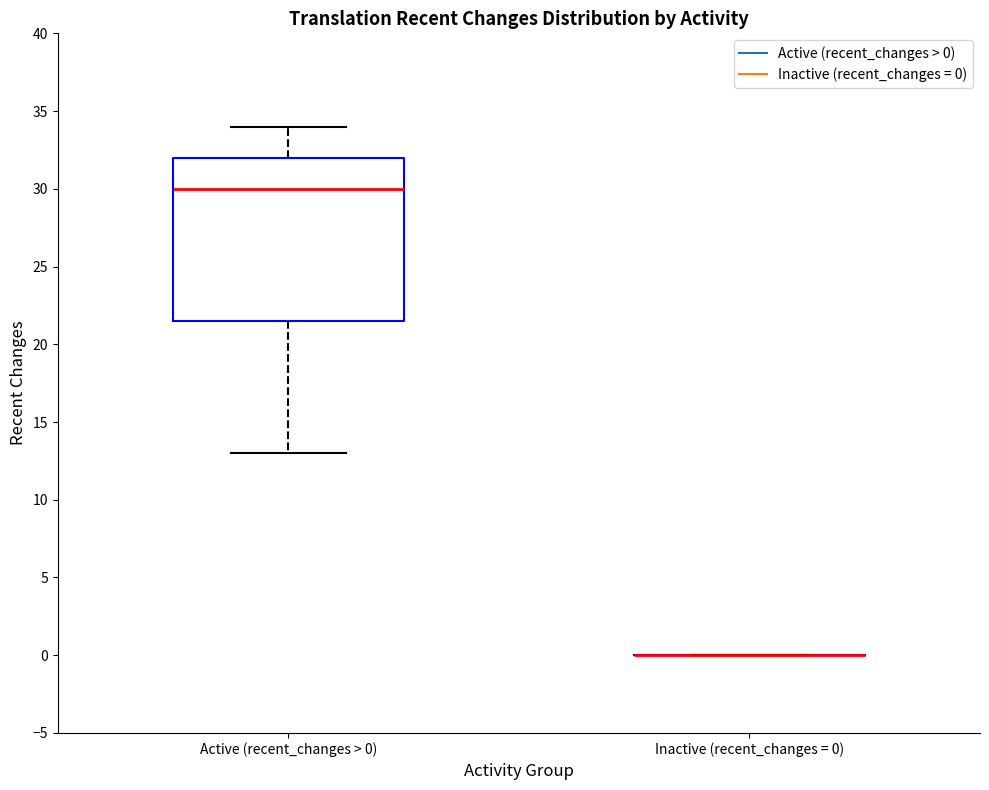

Reading left to right, read every box against the y-axis: the position of its median line, the range the box covers, and the ends of its whiskers. The values are not printed on the chart, so give them approximately, as read against the axis.

Active (recent_changes > 0): median 30.0, box 21.5 to 32.0, whiskers 13.0 to 34.0
Inactive (recent_changes = 0): box collapsed to a line at 0.0, whiskers 0.0 to 0.0